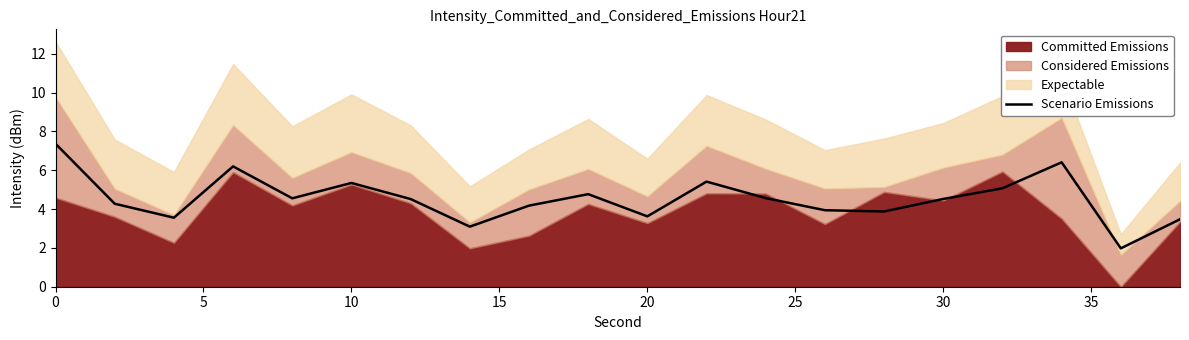

What is the difference between the values at 9 and 35?

1.7